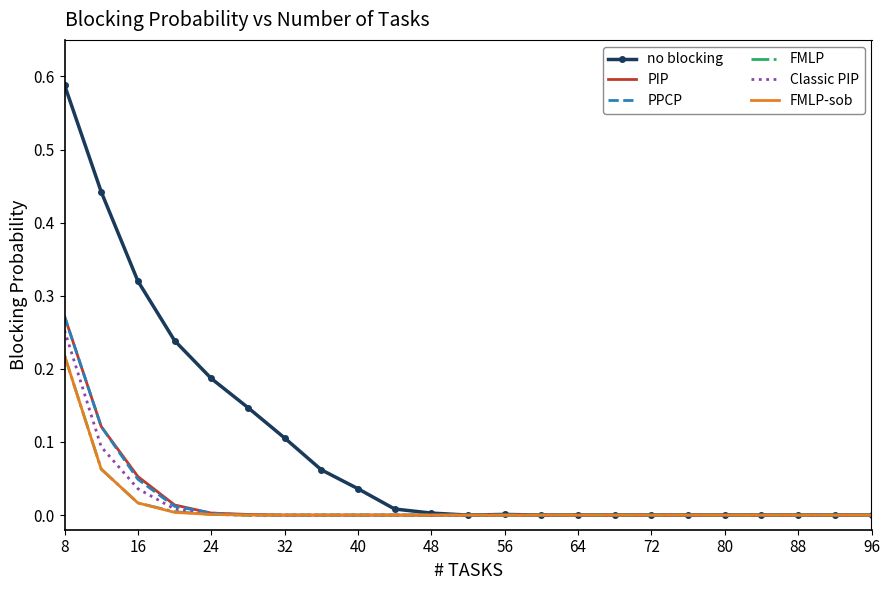

Which series has the largest total across all categories?

no blocking